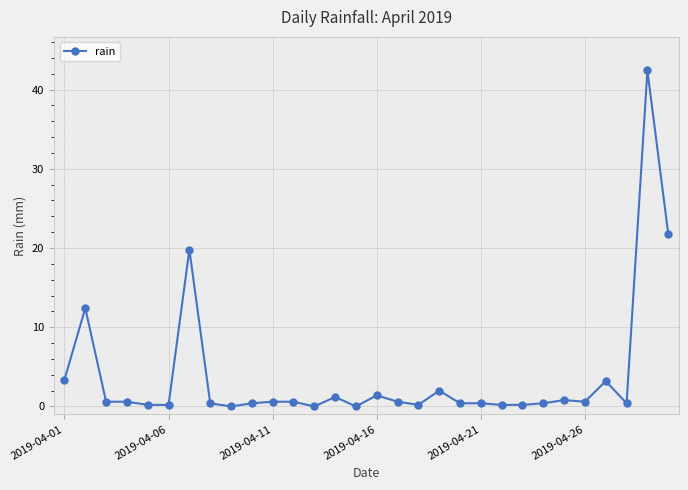

True or false: the data has more than 1 interior local peaks.

True